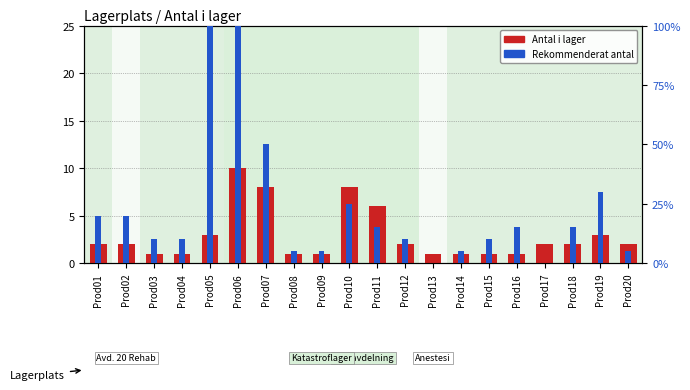

Reading left to right, extract all data points from this chart.

Antal i lager: 2	2	1	1	3	10	8	1	1	8	6	2	1	1	1	1	2	2	3	2
Rekommenderat antal: 20	20	10	10	100	100	50	5	5	25	15	10	0	5	10	15	0	15	30	5